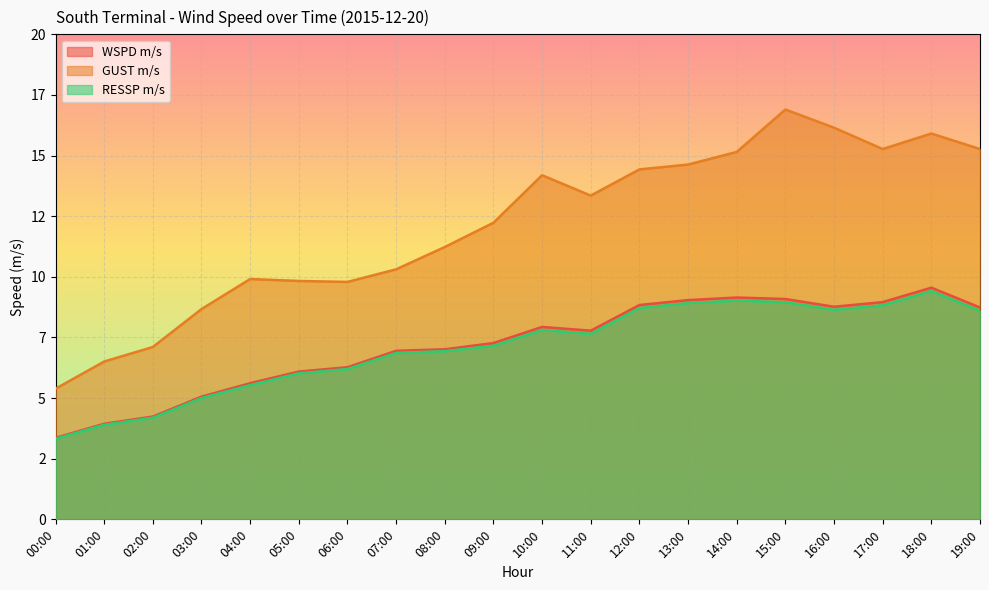

Between 05:00 and 07:00, which series saw the biggest shift?

WSPD m/s